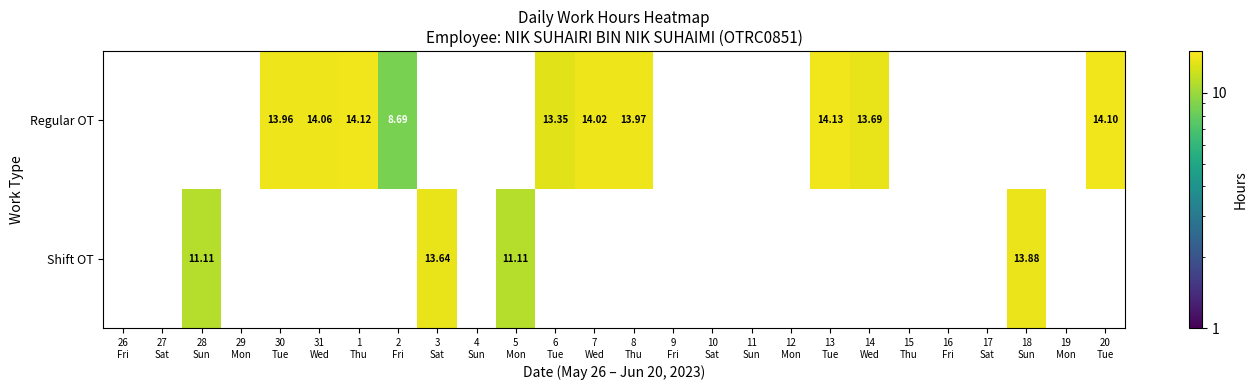

At 30 Tue, list the series in order from smallest to largest.

Regular OT, Shift OT